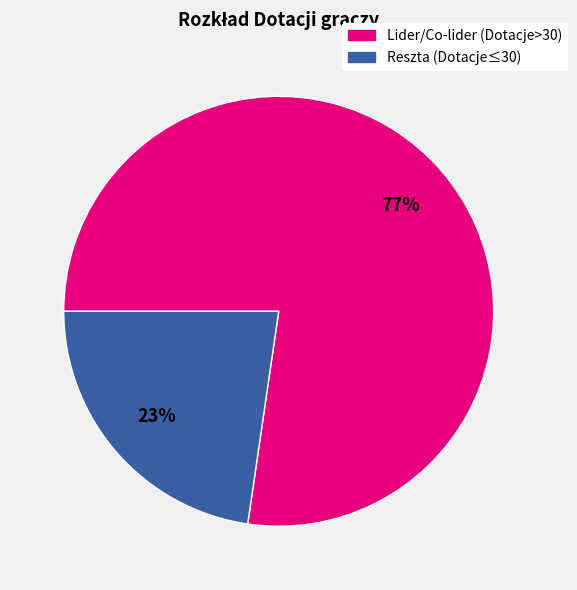

Is there any slice that represents more than half of the pie?

Yes